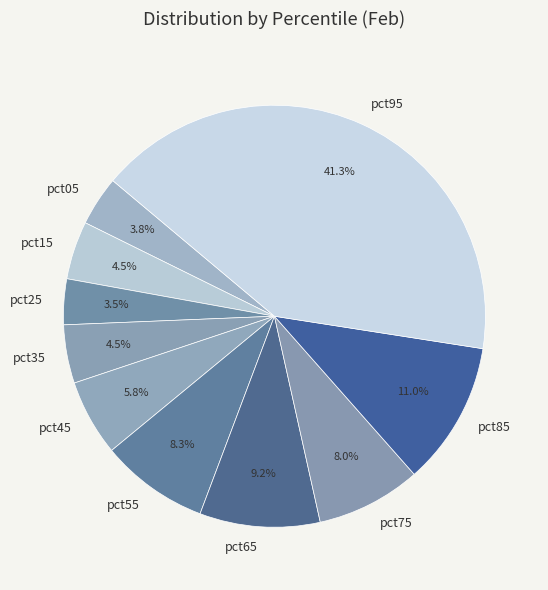

Is there a majority slice in this chart?

No